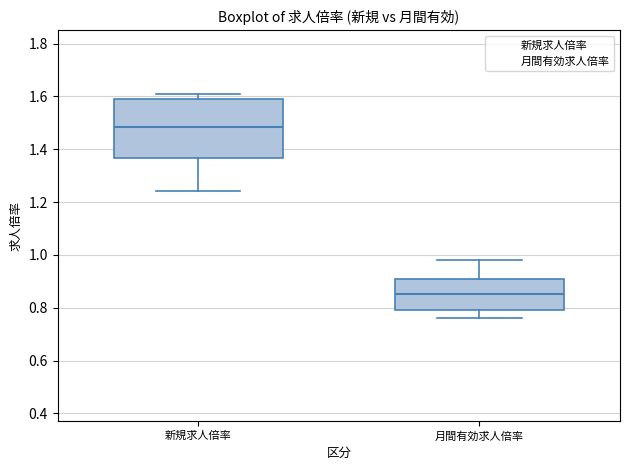

Where is the lower edge of the box for 月間有効求人倍率 on the y-axis? The values are not printed on the chart, so give them approximately, as read against the axis.

0.80